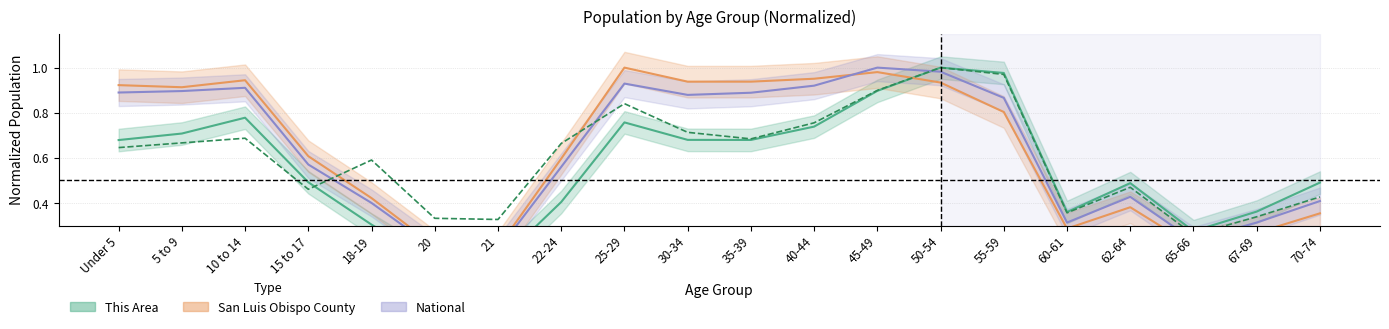

At which category is the sum across all series the highest?

50-54